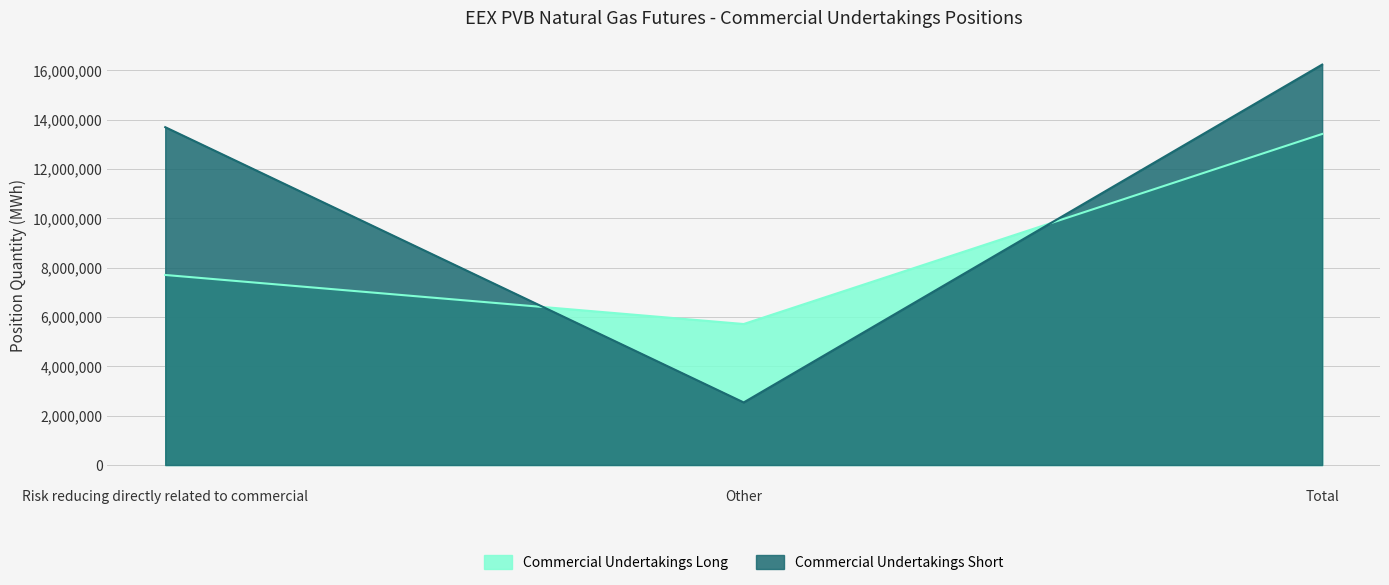

How many data points in Commercial Undertakings Short are less than 13695680?

1